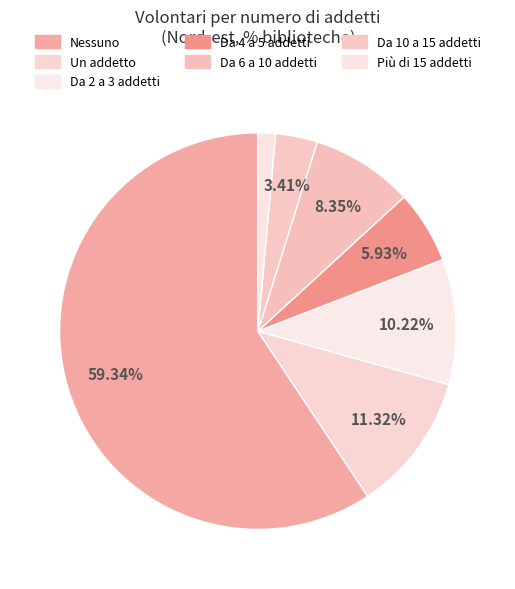

How many segments does this pie chart have?

7